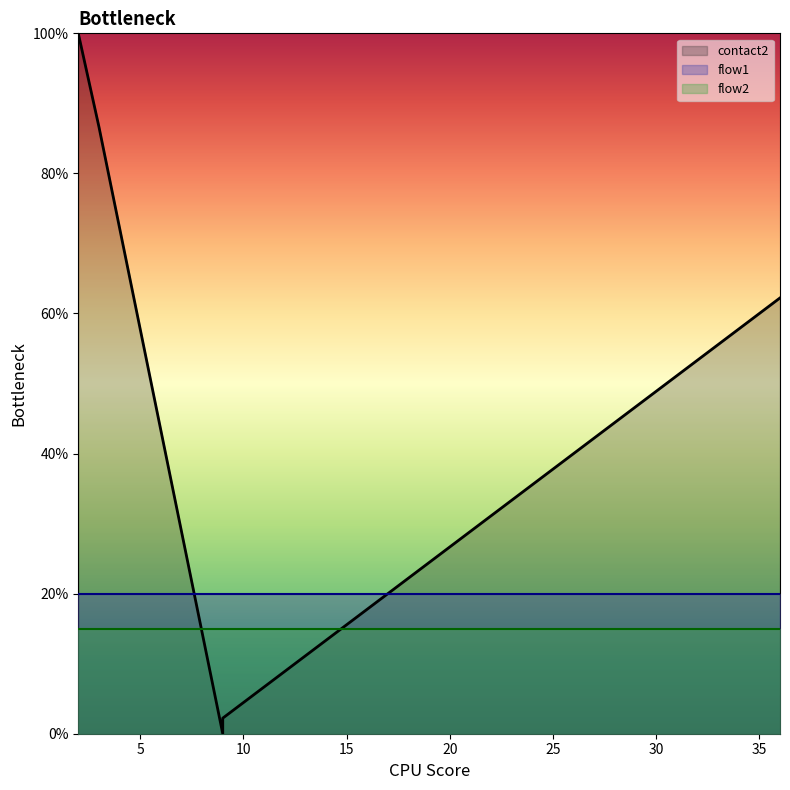

True or false: flow2 and contact2 cross at least once.

False